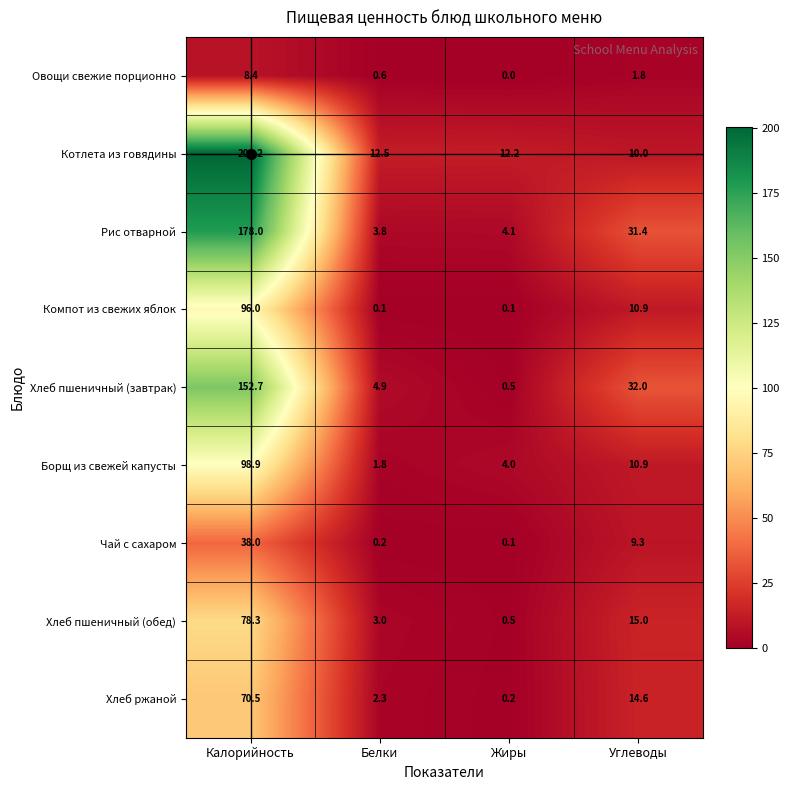

What is the difference between the maximum and minimum values in the Борщ из свежей капусты series?

97.1